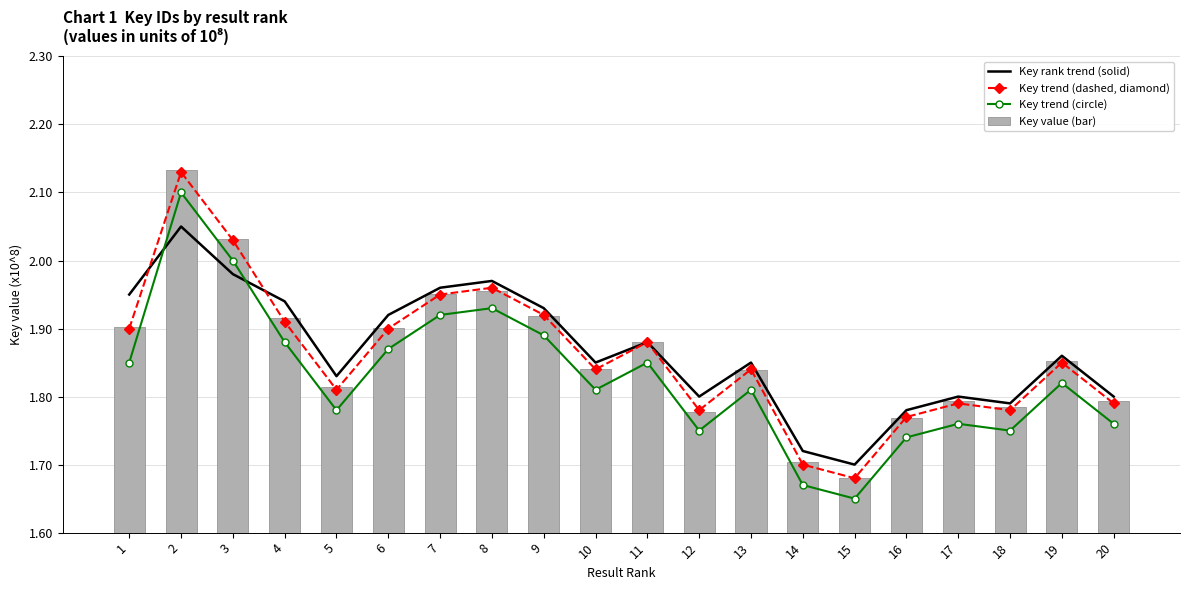

Reading left to right, list all the values displayed in this chart.

Key rank trend (solid): 1.9	2.0	2.0	1.9	1.8	1.9	2.0	2.0	1.9	1.9	1.9	1.8	1.9	1.7	1.7	1.8	1.8	1.8	1.9	1.8
Key trend (dashed, diamond): 1.9	2.1	2.0	1.9	1.8	1.9	1.9	2.0	1.9	1.8	1.9	1.8	1.8	1.7	1.7	1.8	1.8	1.8	1.9	1.8
Key trend (circle): 1.9	2.1	2.0	1.9	1.8	1.9	1.9	1.9	1.9	1.8	1.9	1.8	1.8	1.7	1.6	1.7	1.8	1.8	1.8	1.8
Key value (bar): 1.9	2.1	2.0	1.9	1.8	1.9	2.0	2.0	1.9	1.8	1.9	1.8	1.8	1.7	1.7	1.8	1.8	1.8	1.9	1.8